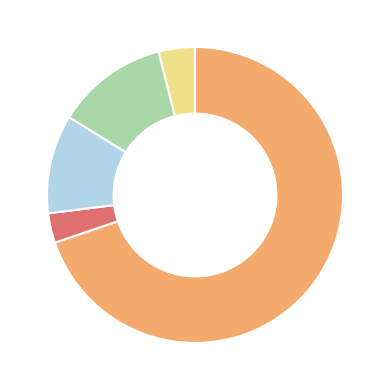

Does any single category account for the majority?

Yes